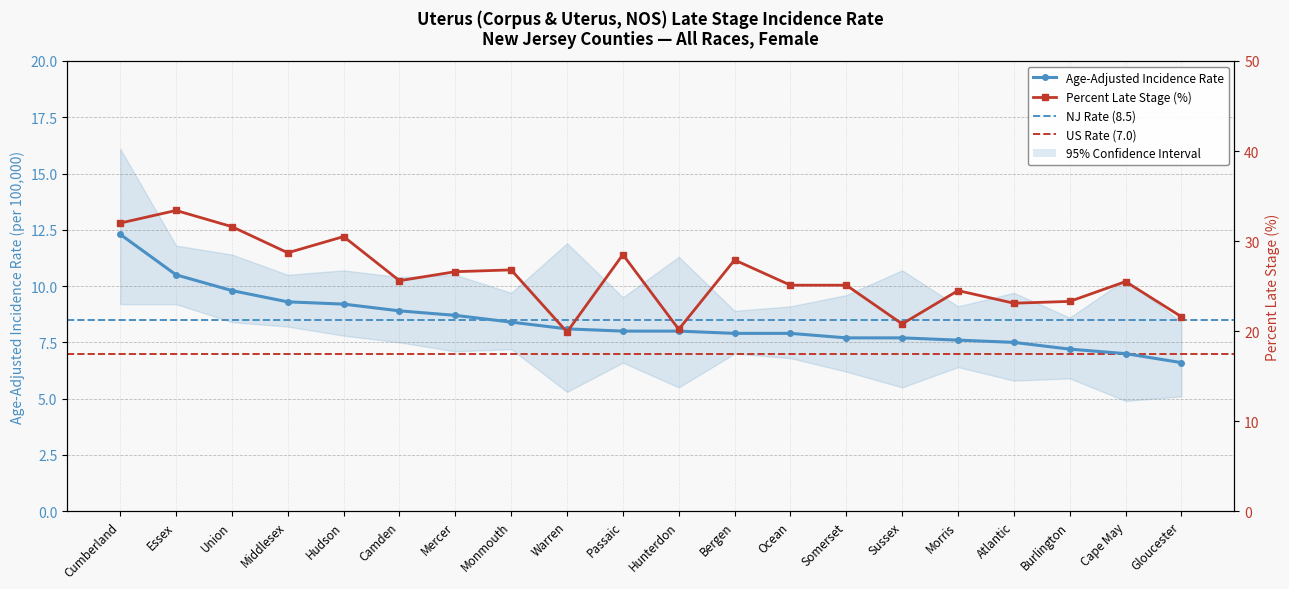

Which series has the largest total across all categories?

Percent Late Stage